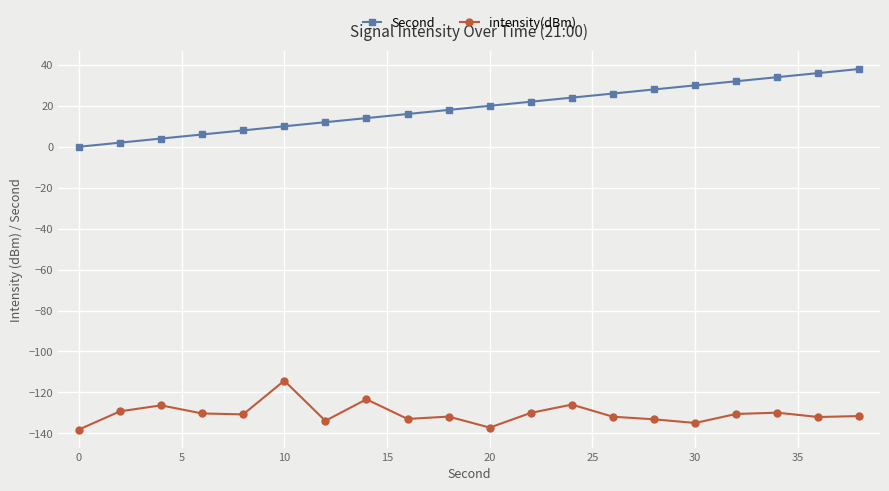

How many lines are shown in the chart?

2